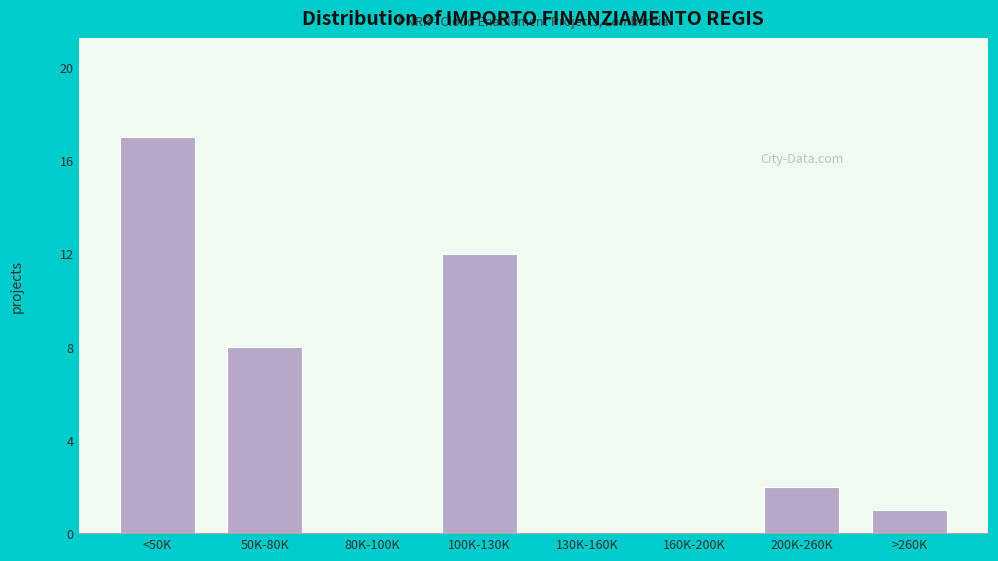

Reading right to left, list all the values displayed in this chart.

>260K=1	200K-260K=2	160K-200K=0	130K-160K=0	100K-130K=12	80K-100K=0	50K-80K=8	<50K=17